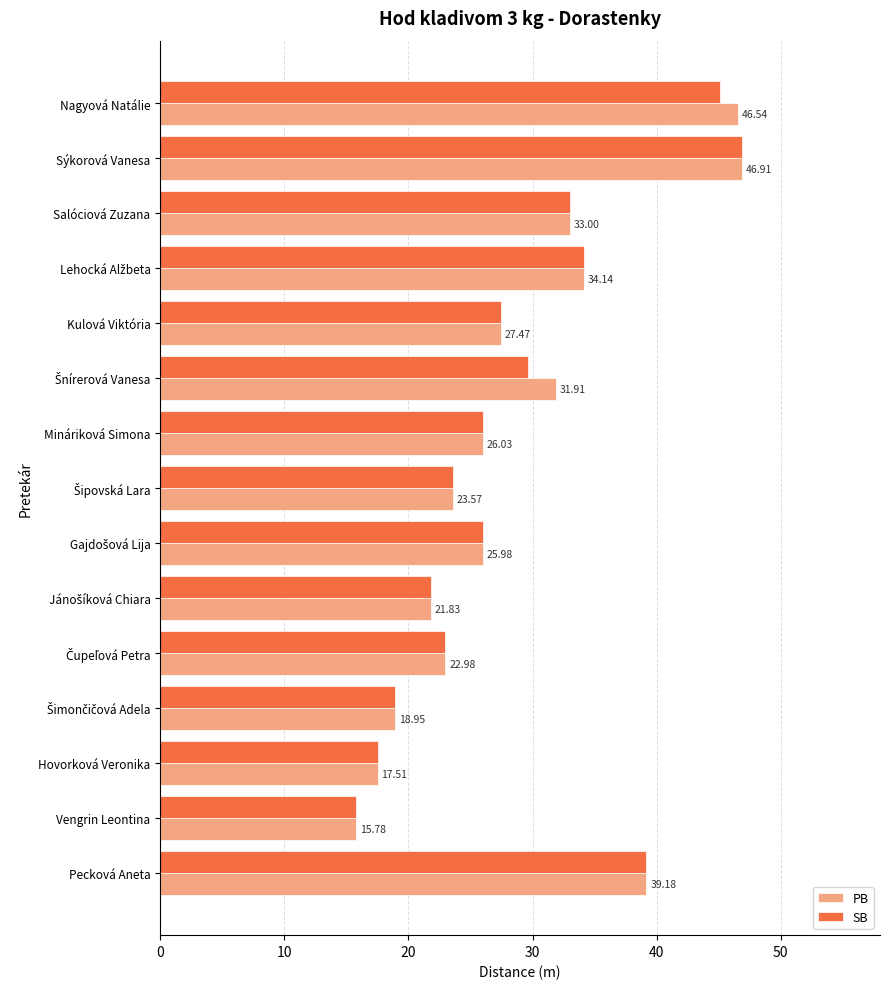

At which category is the sum across all series the highest?

Sýkorová Vanesa